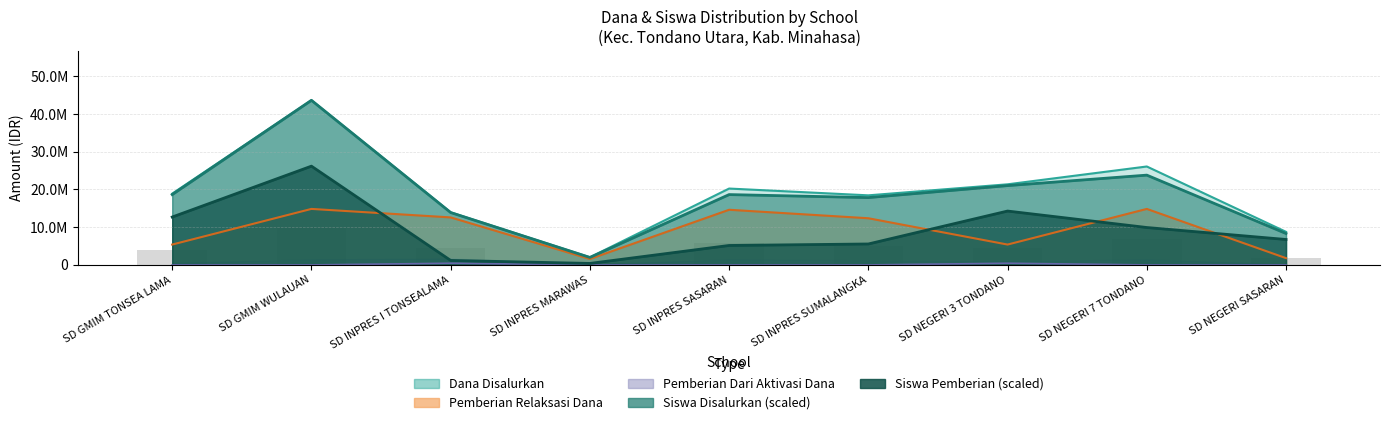

What is the difference between the second highest and second lowest values in the Siswa Disalurkan series?

15475909.1